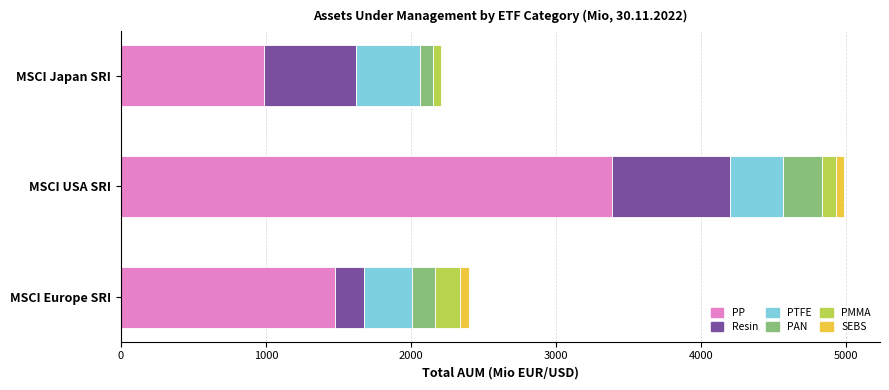

Is it true that PP equals 368.6 at MSCI Europe SRI?

False